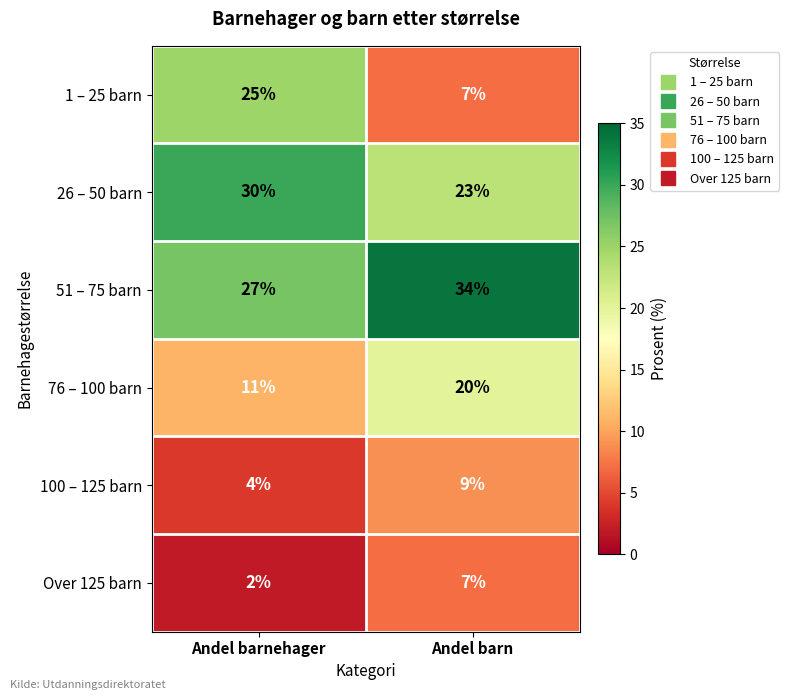

Which series has the largest total across all categories?

51 – 75 barn